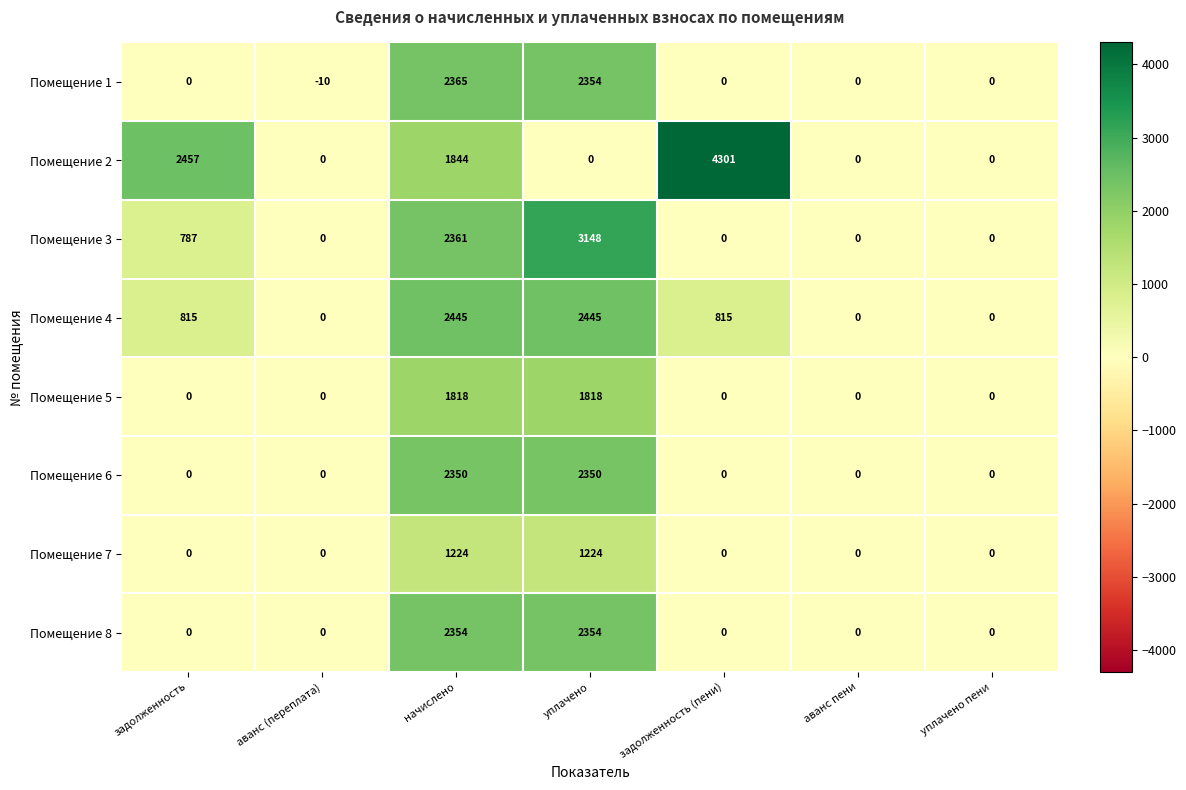

Count the number of data series in this chart.

8